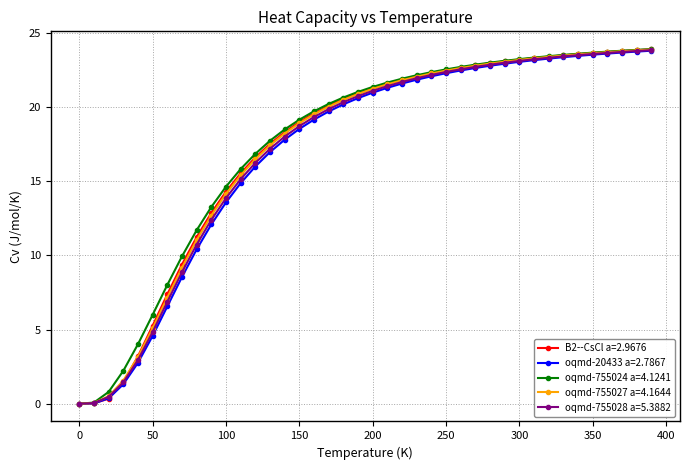

What is the value of the oqmd-755028 a=5.3882 point at the 5th from the left?

2.9